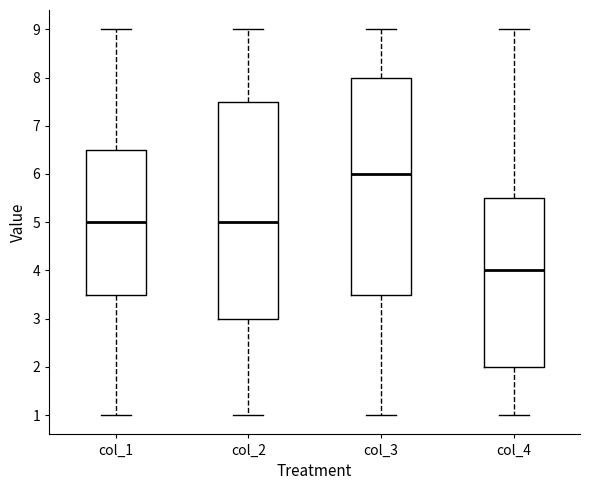

Reading left to right, transcribe this box plot: for each box, give where its median line is, the range the box spans, and where its two whiskers end, as read against the y-axis. The values are not printed on the chart, so give them approximately, as read against the axis.

col_1: median 5.0, box 3.5 to 6.5, whiskers 1.0 to 9.0
col_2: median 5.0, box 3.0 to 7.5, whiskers 1.0 to 9.0
col_3: median 6.0, box 3.5 to 8.0, whiskers 1.0 to 9.0
col_4: median 4.0, box 2.0 to 5.5, whiskers 1.0 to 9.0